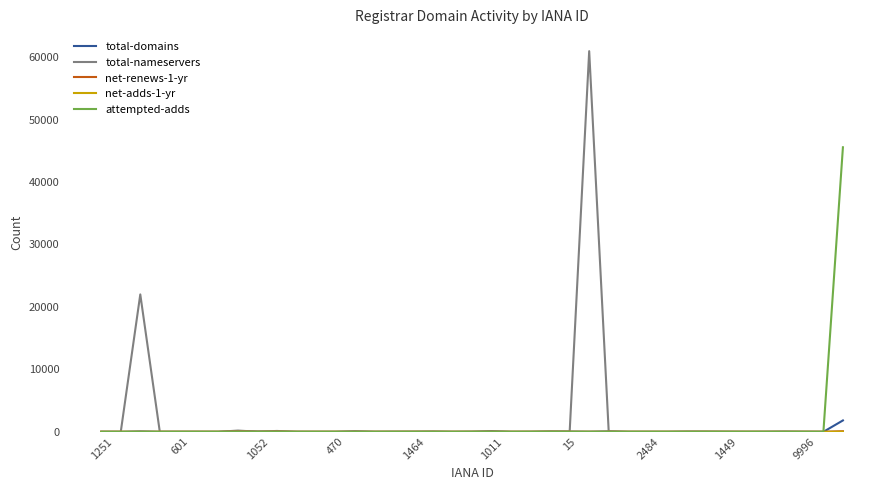

Which series has the largest range (max minus min)?

total-nameservers